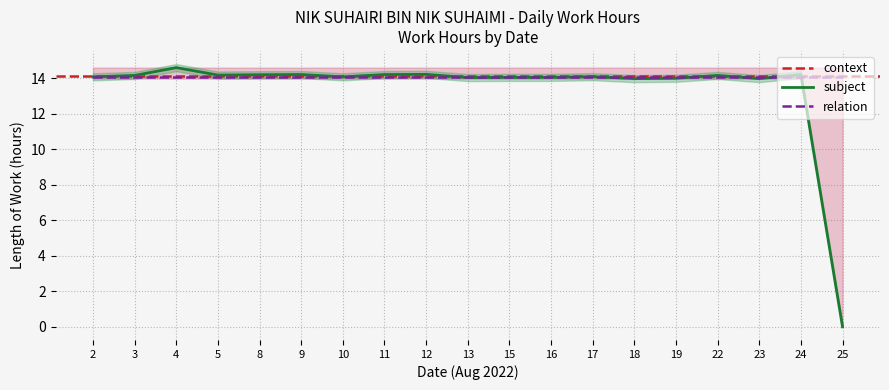

List the labels in order of value, largest first.

4, 12, 9, 11, 24, 8, 5, 3, 22, 17, 2, 10, 15, 16, 13, 19, 18, 23, 25